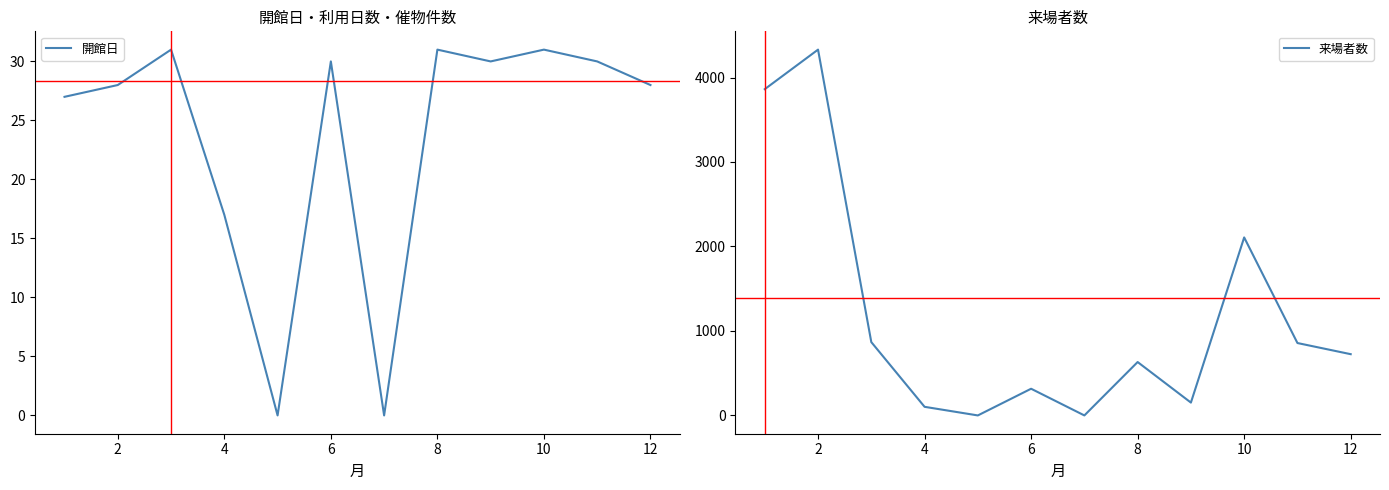

Reading right to left, transcribe all the data shown in this chart.

開館日: 28	30	31	30	31	0	30	0	17	31	28	27
来場者数: 725	857	2107	152	632	0	316	0	102	868	4330	3862